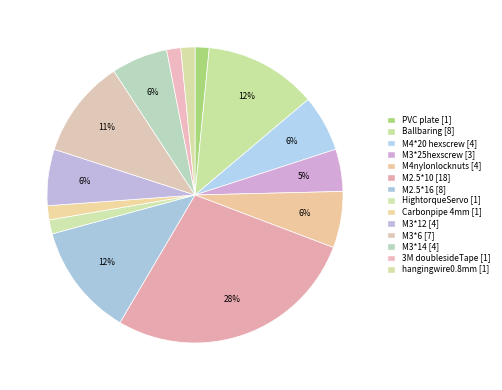

How many segments does this pie chart have?

14